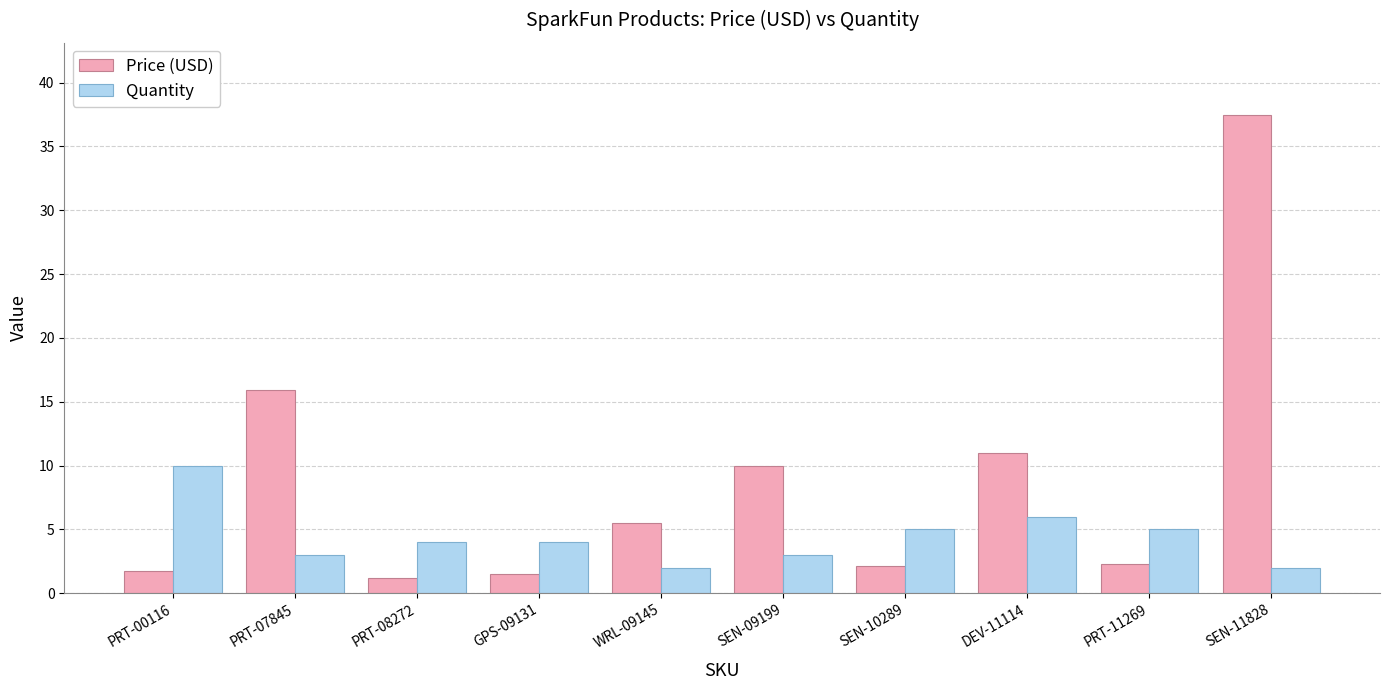

What is the label of the 5th bar from the left?

WRL-09145